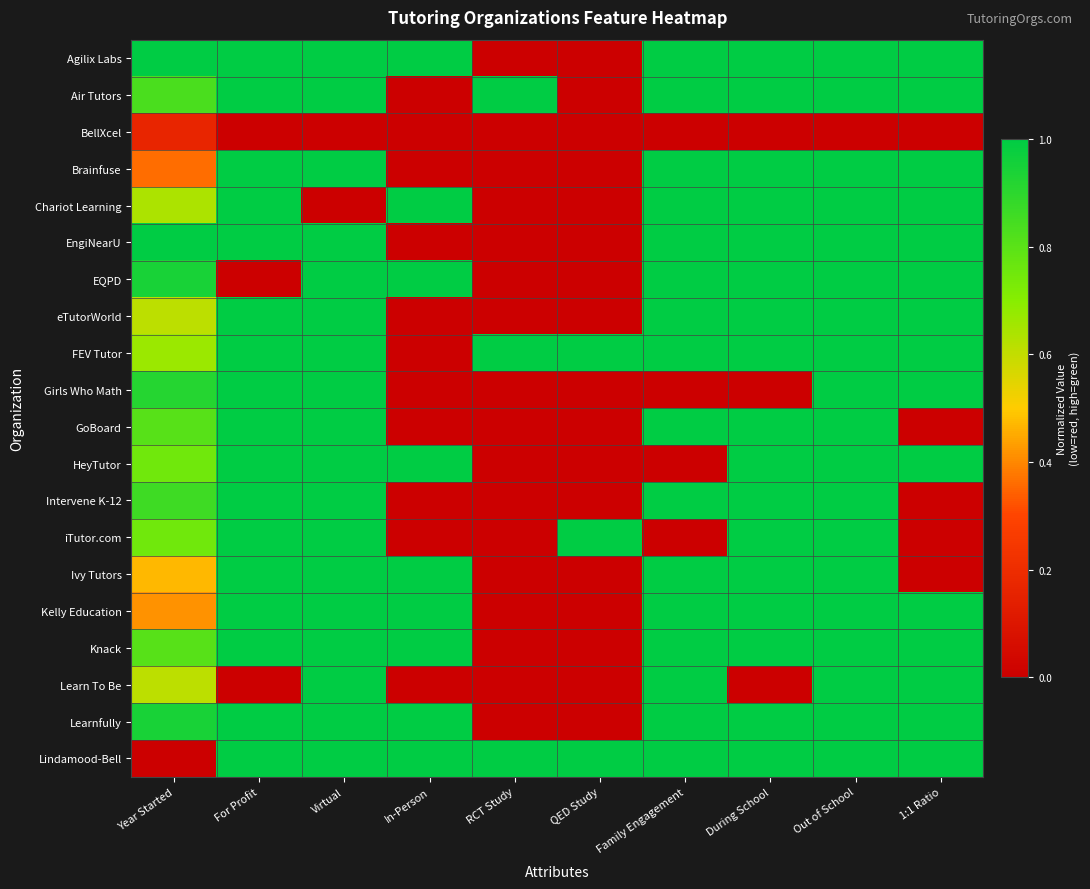

Reading left to right, list all the values displayed in this chart.

Agilix Labs: Year Started=1.0	For Profit=1.0	Virtual=1.0	In-Person=1.0	RCT Study=0.0	QED Study=0.0	Family Engagement=1.0	During School=1.0	Out of School=1.0	1:1 Ratio=1.0
Air Tutors: Year Started=0.8	For Profit=1.0	Virtual=1.0	In-Person=0.0	RCT Study=1.0	QED Study=0.0	Family Engagement=1.0	During School=1.0	Out of School=1.0	1:1 Ratio=1.0
BellXcel: Year Started=0.2	For Profit=0.0	Virtual=0.0	In-Person=0.0	RCT Study=0.0	QED Study=0.0	Family Engagement=0.0	During School=0.0	Out of School=0.0	1:1 Ratio=0.0
Brainfuse: Year Started=0.4	For Profit=1.0	Virtual=1.0	In-Person=0.0	RCT Study=0.0	QED Study=0.0	Family Engagement=1.0	During School=1.0	Out of School=1.0	1:1 Ratio=1.0
Chariot Learning: Year Started=0.6	For Profit=1.0	Virtual=0.0	In-Person=1.0	RCT Study=0.0	QED Study=0.0	Family Engagement=1.0	During School=1.0	Out of School=1.0	1:1 Ratio=1.0
EngiNearU: Year Started=1.0	For Profit=1.0	Virtual=1.0	In-Person=0.0	RCT Study=0.0	QED Study=0.0	Family Engagement=1.0	During School=1.0	Out of School=1.0	1:1 Ratio=1.0
EQPD: Year Started=0.9	For Profit=0.0	Virtual=1.0	In-Person=1.0	RCT Study=0.0	QED Study=0.0	Family Engagement=1.0	During School=1.0	Out of School=1.0	1:1 Ratio=1.0
eTutorWorld: Year Started=0.6	For Profit=1.0	Virtual=1.0	In-Person=0.0	RCT Study=0.0	QED Study=0.0	Family Engagement=1.0	During School=1.0	Out of School=1.0	1:1 Ratio=1.0
FEV Tutor: Year Started=0.7	For Profit=1.0	Virtual=1.0	In-Person=0.0	RCT Study=1.0	QED Study=1.0	Family Engagement=1.0	During School=1.0	Out of School=1.0	1:1 Ratio=1.0
Girls Who Math: Year Started=0.9	For Profit=1.0	Virtual=1.0	In-Person=0.0	RCT Study=0.0	QED Study=0.0	Family Engagement=0.0	During School=0.0	Out of School=1.0	1:1 Ratio=1.0
GoBoard: Year Started=0.8	For Profit=1.0	Virtual=1.0	In-Person=0.0	RCT Study=0.0	QED Study=0.0	Family Engagement=1.0	During School=1.0	Out of School=1.0	1:1 Ratio=0.0
HeyTutor: Year Started=0.8	For Profit=1.0	Virtual=1.0	In-Person=1.0	RCT Study=0.0	QED Study=0.0	Family Engagement=0.0	During School=1.0	Out of School=1.0	1:1 Ratio=1.0
Intervene K-12: Year Started=0.9	For Profit=1.0	Virtual=1.0	In-Person=0.0	RCT Study=0.0	QED Study=0.0	Family Engagement=1.0	During School=1.0	Out of School=1.0	1:1 Ratio=0.0
iTutor.com: Year Started=0.8	For Profit=1.0	Virtual=1.0	In-Person=0.0	RCT Study=0.0	QED Study=1.0	Family Engagement=0.0	During School=1.0	Out of School=1.0	1:1 Ratio=0.0
Ivy Tutors: Year Started=0.5	For Profit=1.0	Virtual=1.0	In-Person=1.0	RCT Study=0.0	QED Study=0.0	Family Engagement=1.0	During School=1.0	Out of School=1.0	1:1 Ratio=0.0
Kelly Education: Year Started=0.4	For Profit=1.0	Virtual=1.0	In-Person=1.0	RCT Study=0.0	QED Study=0.0	Family Engagement=1.0	During School=1.0	Out of School=1.0	1:1 Ratio=1.0
Knack: Year Started=0.8	For Profit=1.0	Virtual=1.0	In-Person=1.0	RCT Study=0.0	QED Study=0.0	Family Engagement=1.0	During School=1.0	Out of School=1.0	1:1 Ratio=1.0
Learn To Be: Year Started=0.6	For Profit=0.0	Virtual=1.0	In-Person=0.0	RCT Study=0.0	QED Study=0.0	Family Engagement=1.0	During School=0.0	Out of School=1.0	1:1 Ratio=1.0
Learnfully: Year Started=0.9	For Profit=1.0	Virtual=1.0	In-Person=1.0	RCT Study=0.0	QED Study=0.0	Family Engagement=1.0	During School=1.0	Out of School=1.0	1:1 Ratio=1.0
Lindamood-Bell: Year Started=0.0	For Profit=1.0	Virtual=1.0	In-Person=1.0	RCT Study=1.0	QED Study=1.0	Family Engagement=1.0	During School=1.0	Out of School=1.0	1:1 Ratio=1.0